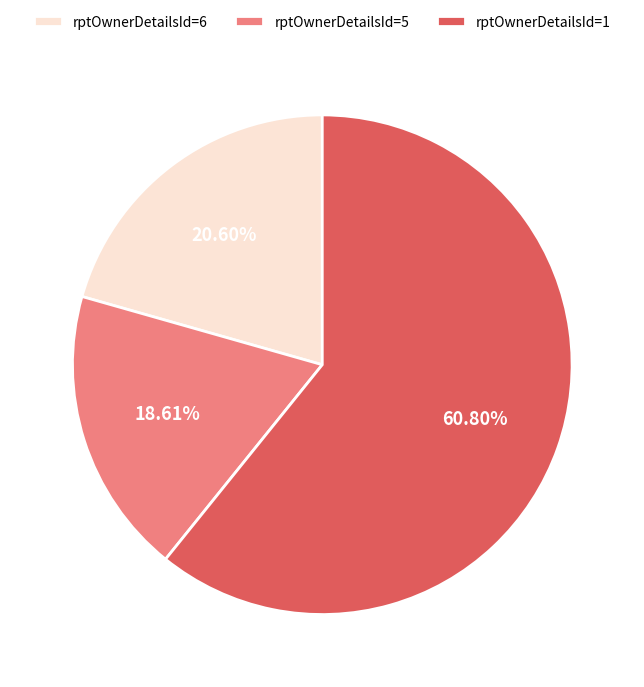

Which category has the biggest portion of the pie?

rptOwnerDetailsId=1